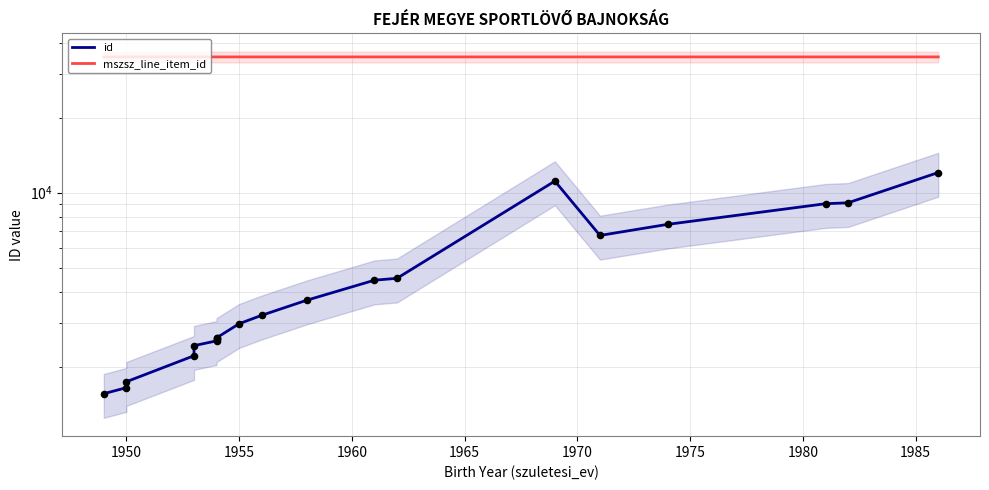

Which series has the widest spread of Y values?

id